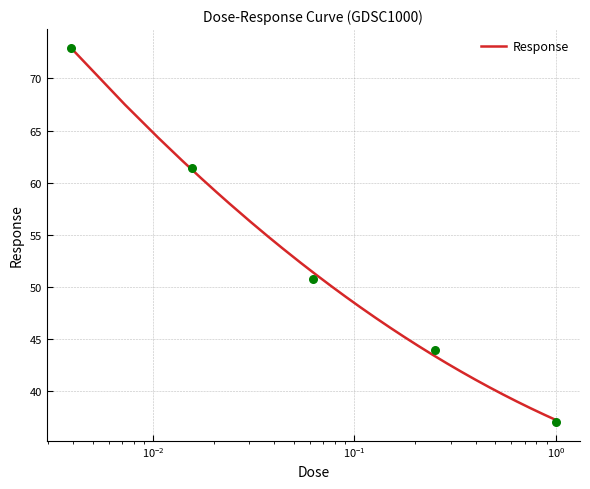

What is the ratio of the value at 0.0625 to the value at 0.00390625?

0.7